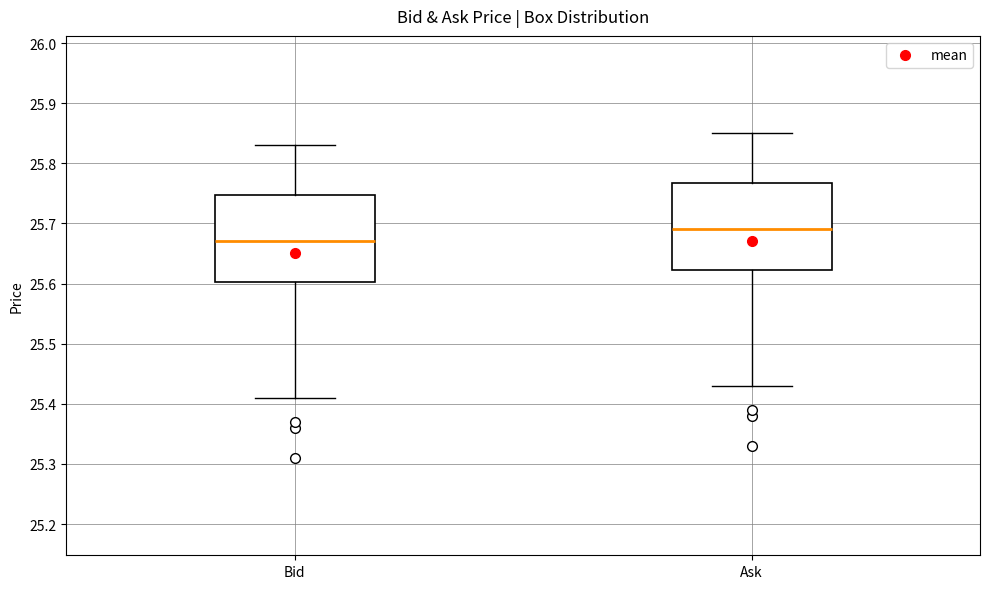

Reading left to right, transcribe this box plot: for each box, give where its median line is, the range the box spans, and where its two whiskers end, as read against the y-axis. The values are not printed on the chart, so give them approximately, as read against the axis.

Bid: median 25.67, box 25.60 to 25.75, whiskers 25.41 to 25.83
Ask: median 25.69, box 25.62 to 25.77, whiskers 25.43 to 25.85